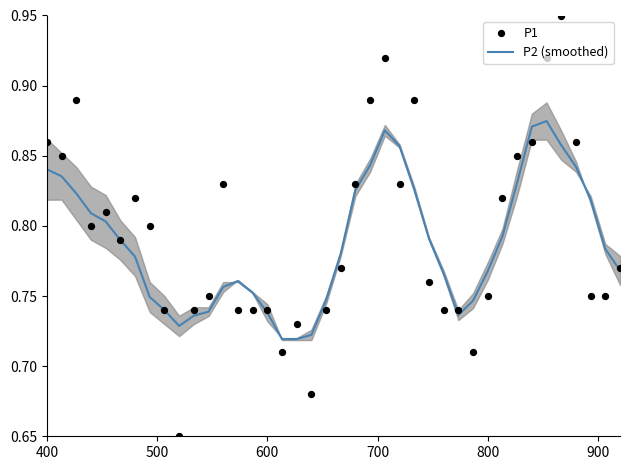

Is the value of P2 (smoothed) at 9 greater than the value of P1 at 600?

No